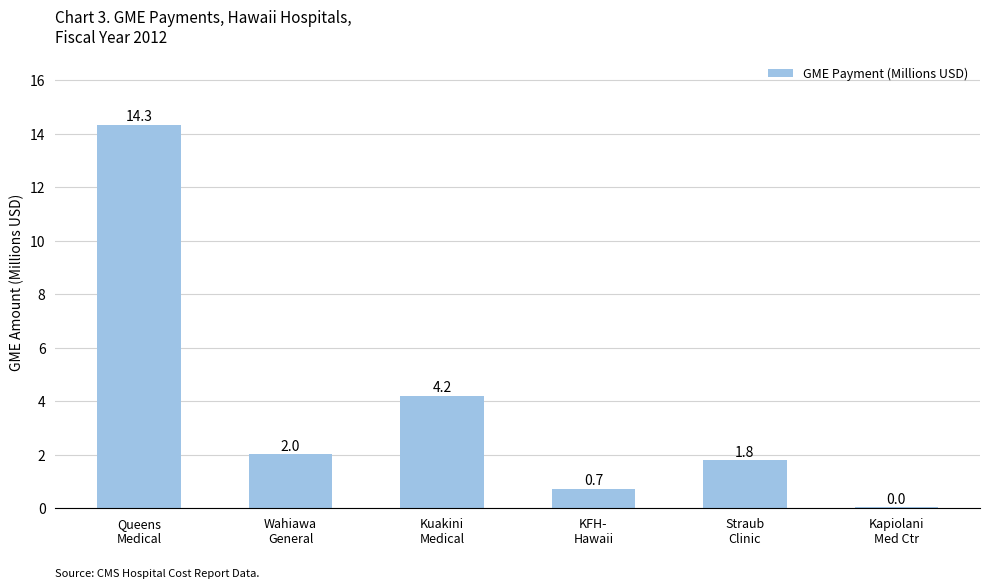

Which has a higher value, Straub
Clinic or Kuakini
Medical?

Kuakini
Medical